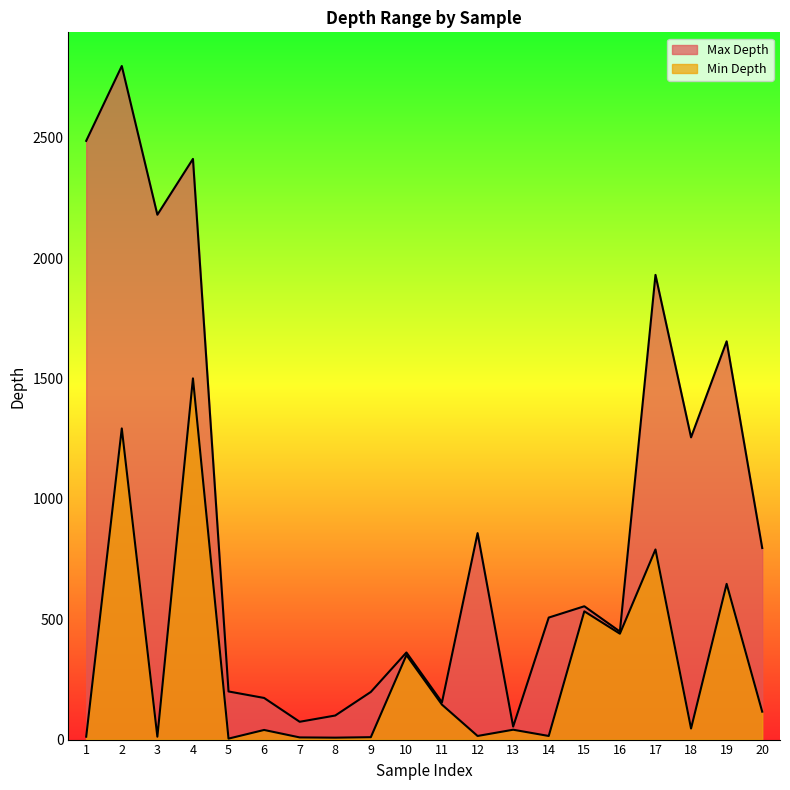

Between 17 and 10, which is larger?

17